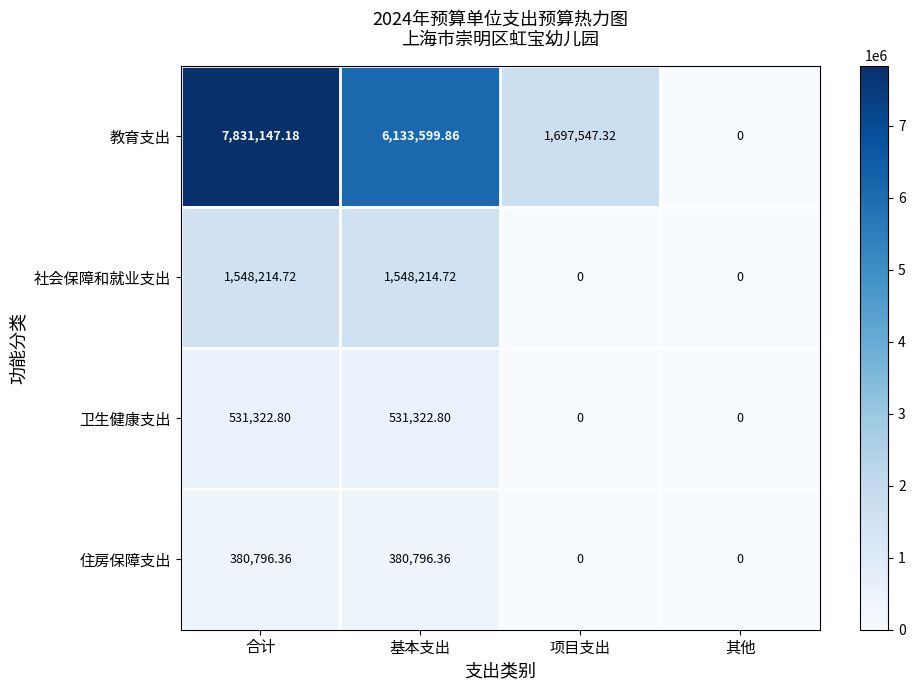

At which category is the sum across all series the highest?

合计